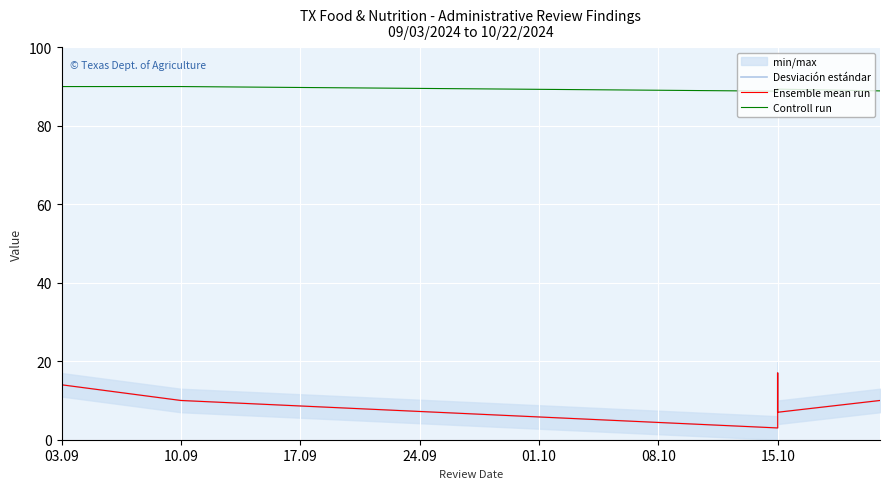

Which series changed the most between 17.09 and 9?

Desviación estándar